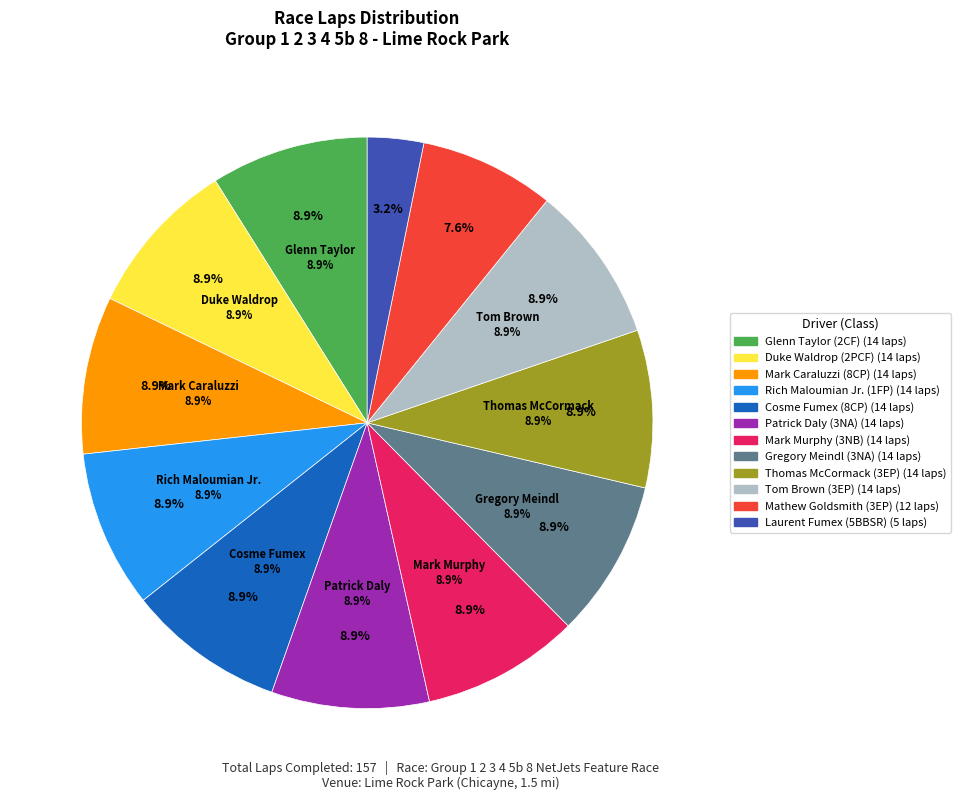

What percentage is NOT represented by Tom Brown (3EP)?

91.1%